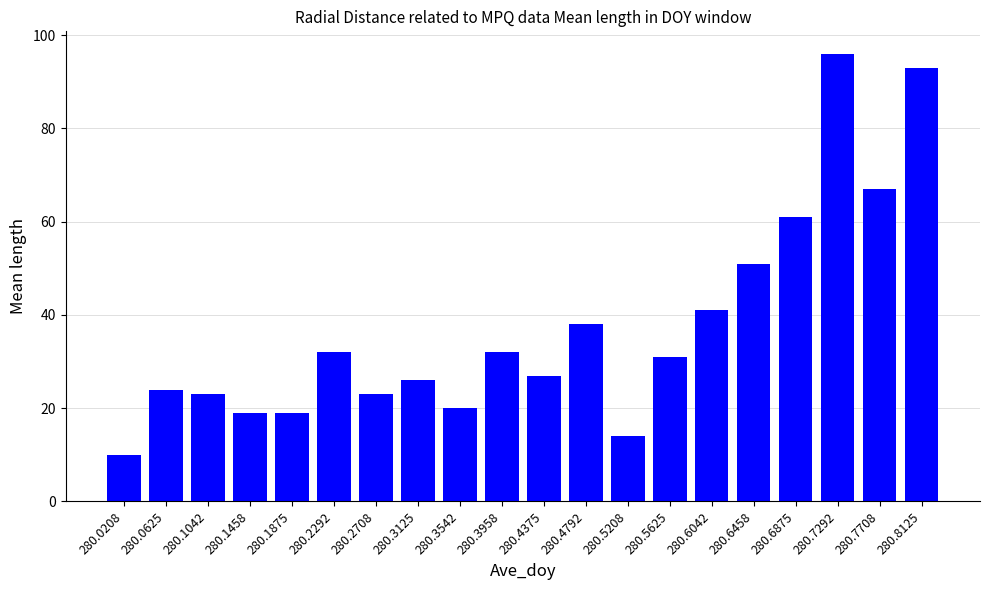

What is the sum of the values at 280.2292 and 280.3125?

58